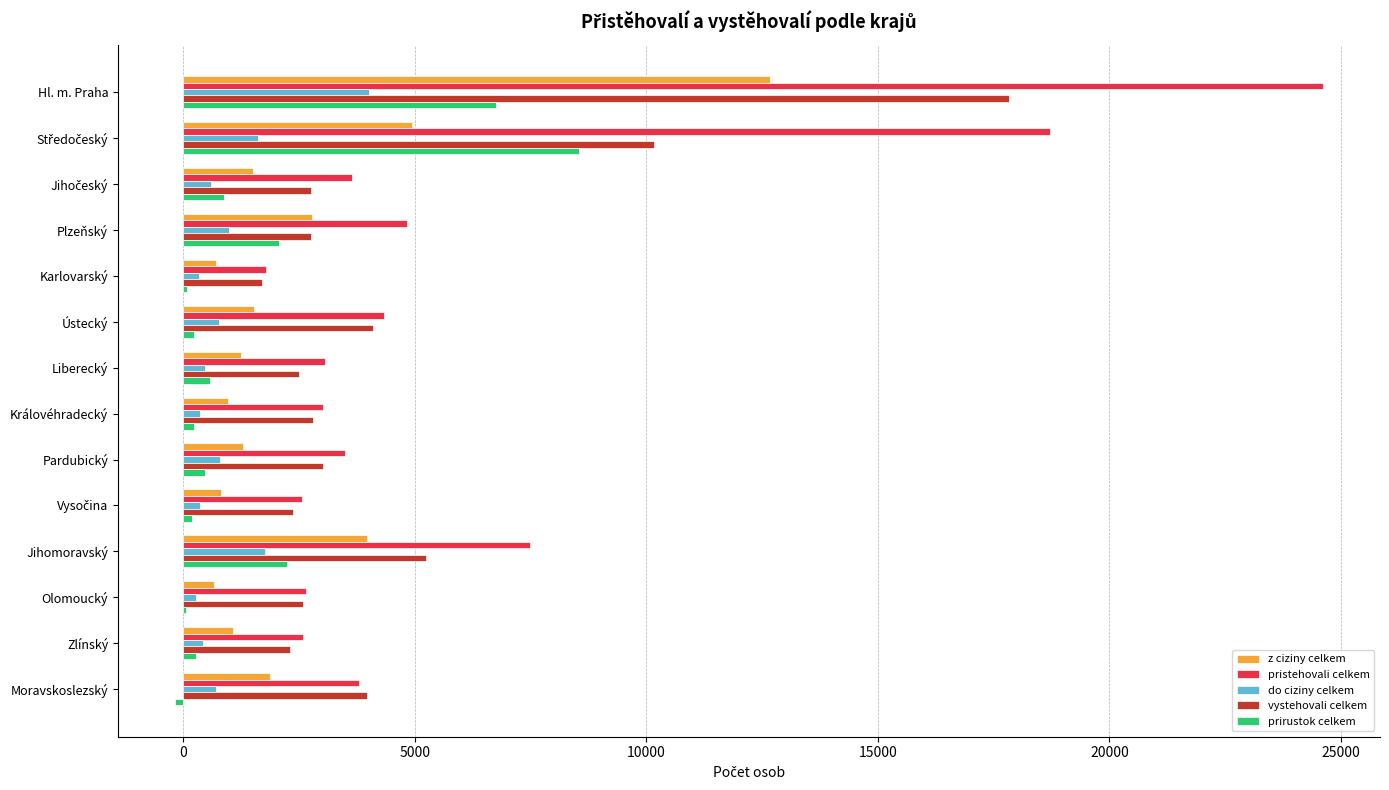

At which category is the sum across all series the highest?

Hl. m. Praha